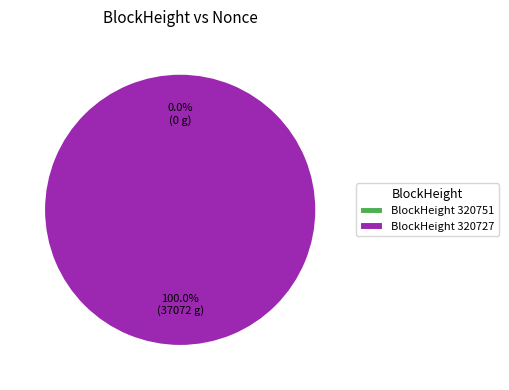

Is the sum of 320727 and 320751 greater than half?

Yes